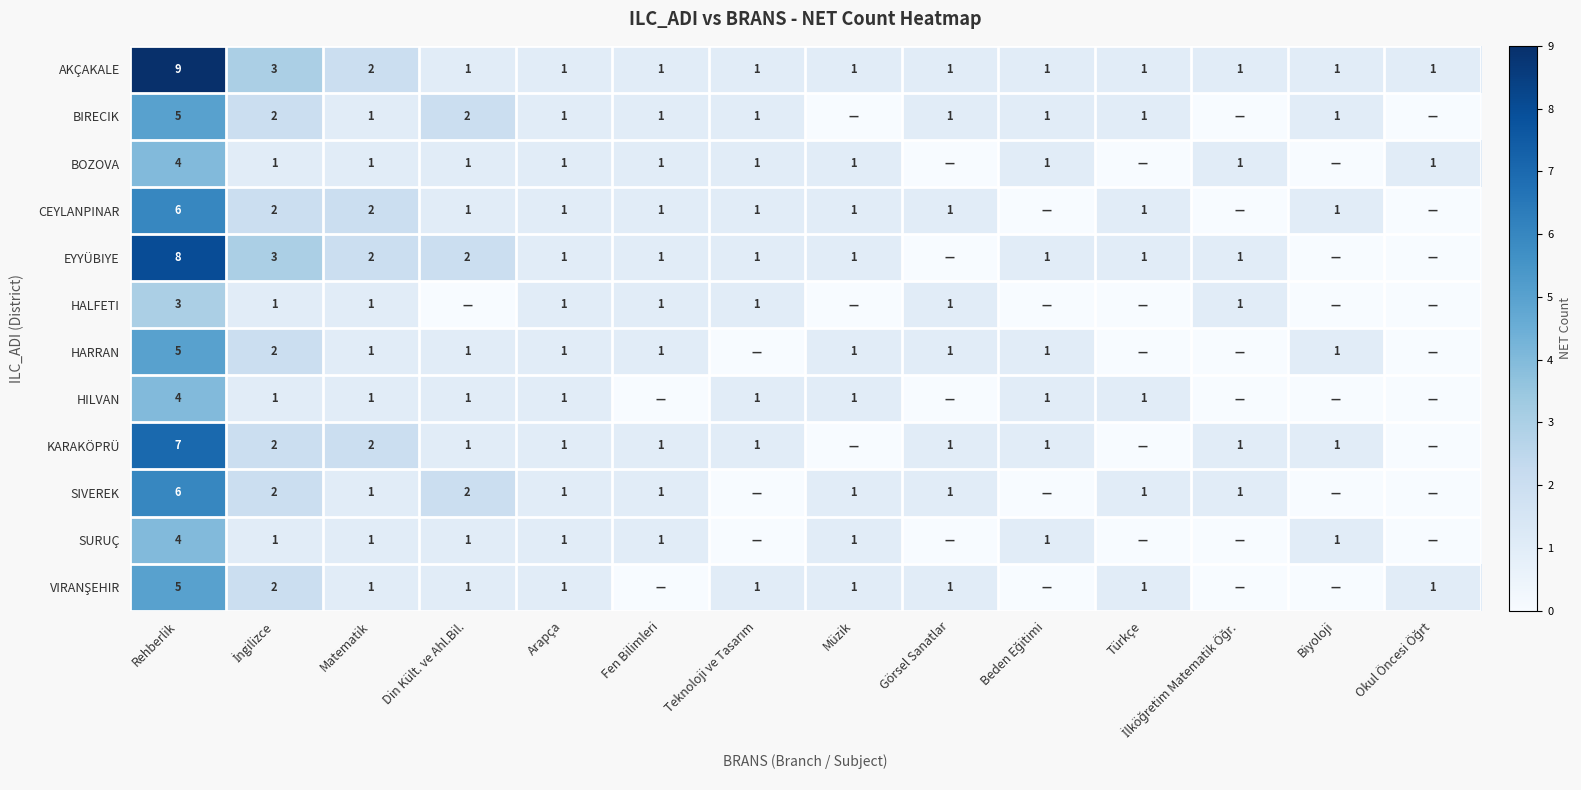

At how many categories does at least one series exceed 3?

1